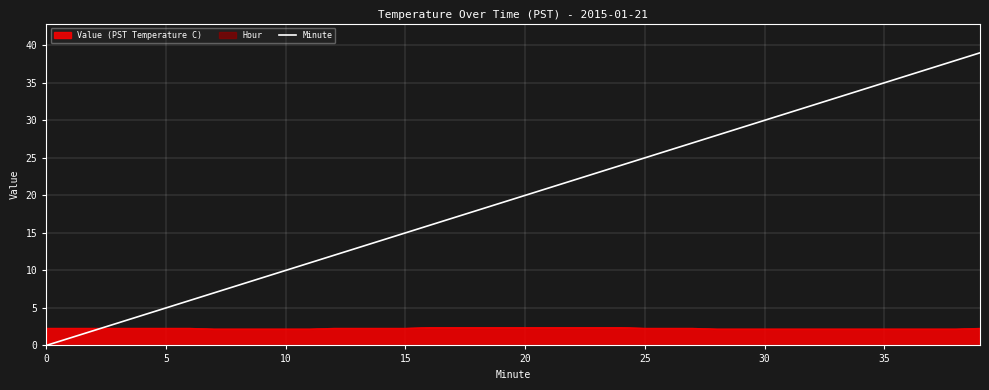

Reading left to right, what are all the values shown in this chart?

0	1	2	3	4	5	6	7	8	9	10	11	12	13	14	15	16	17	18	19	20	21	22	23	24	25	26	27	28	29	30	31	32	33	34	35	36	37	38	39